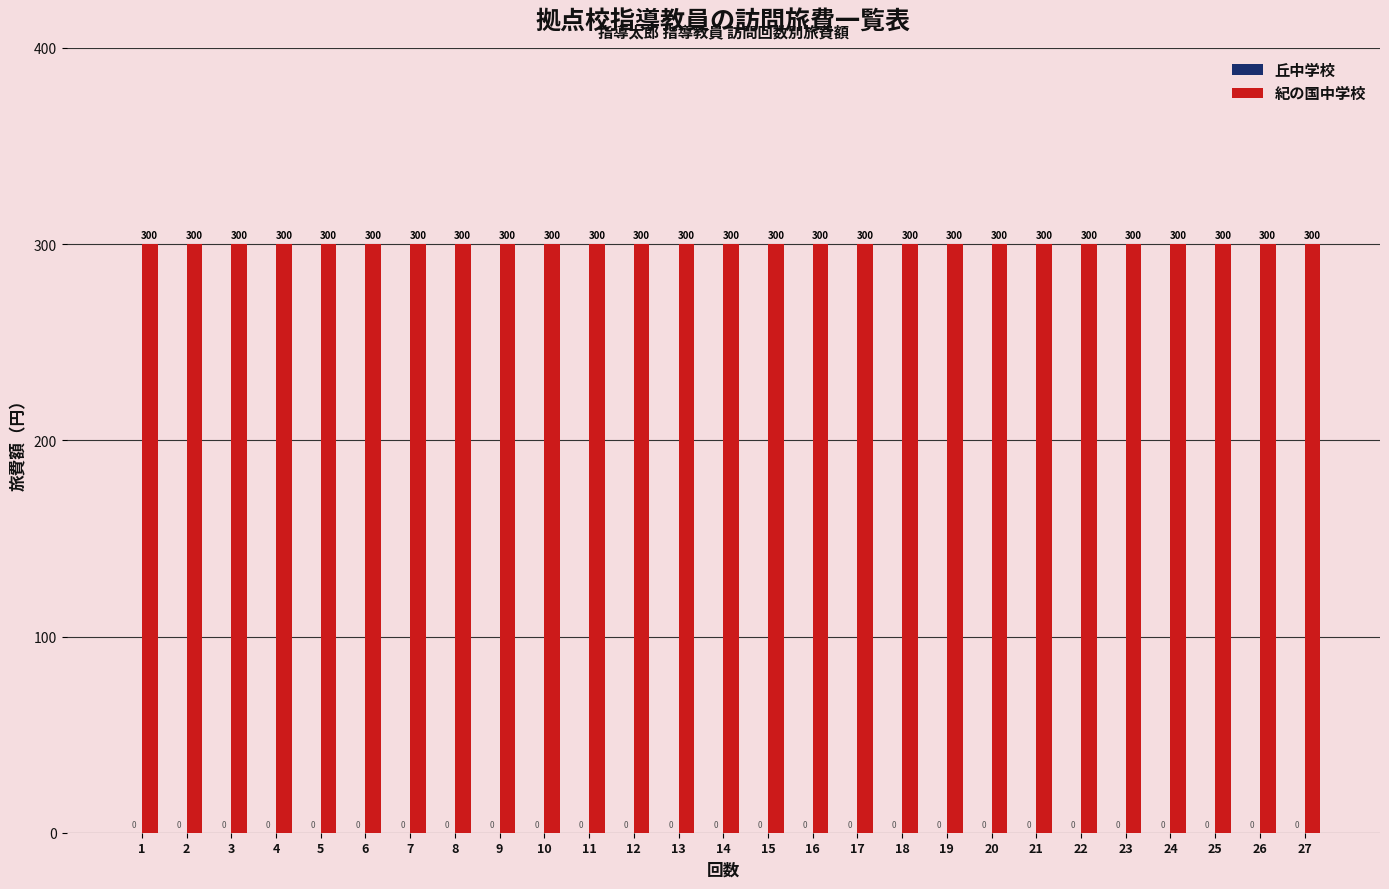

How many categories are shown in the chart?

27